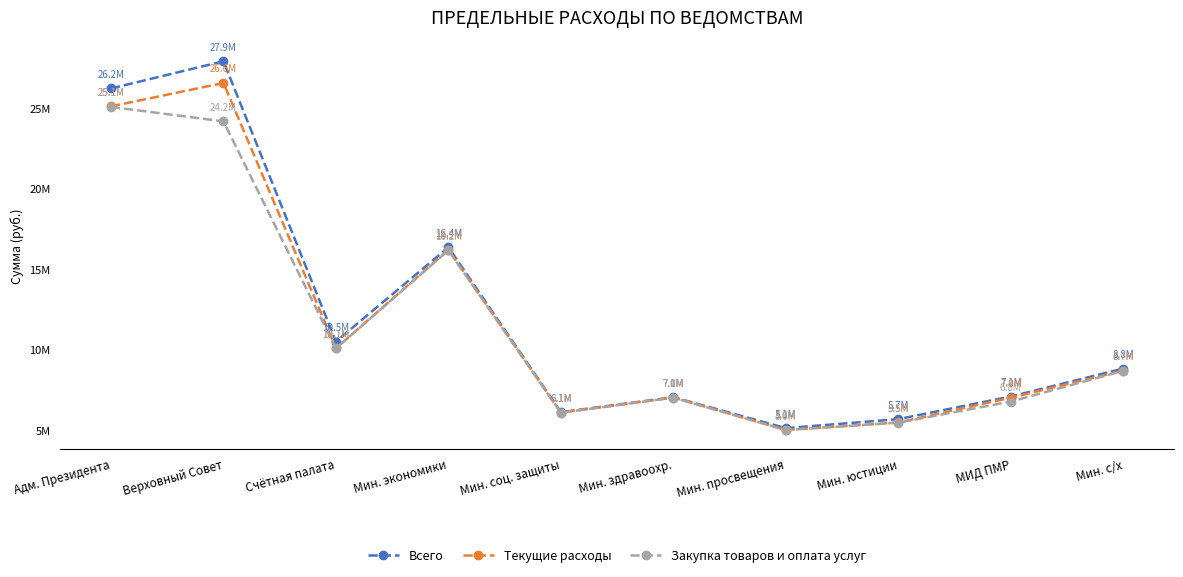

What is the sum of all Всего values?

120919121